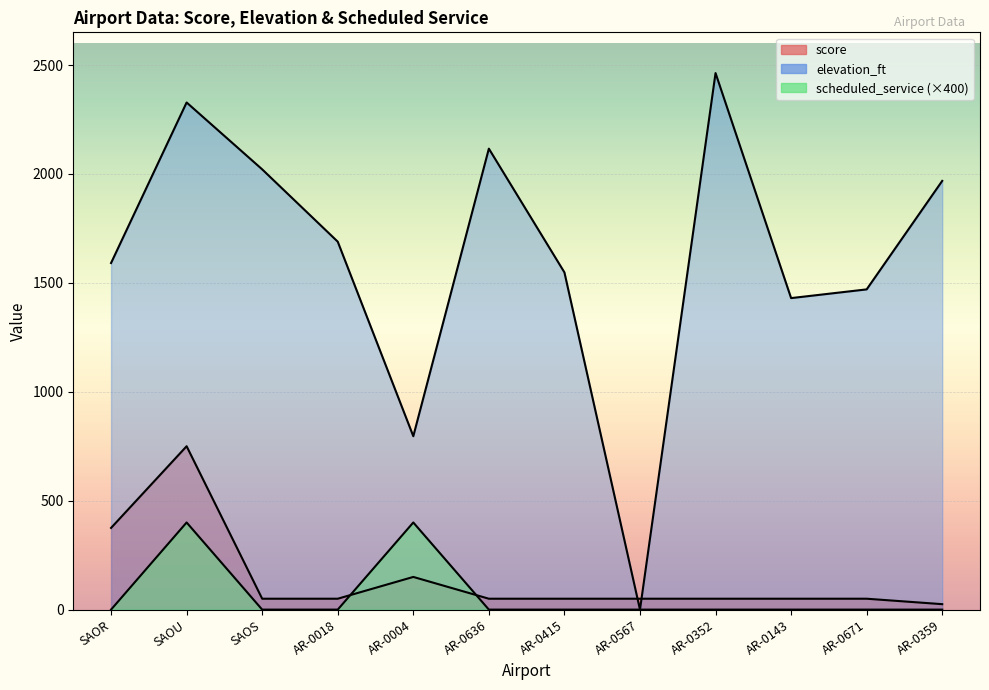

Reading left to right, list all the values displayed in this chart.

score: 375	750	50	50	150	50	50	50	50	50	50	25
elevation_ft: 1591	2328	2021	1689	796	2116	1548	0	2463	1430	1470	1968
scheduled_service: 0	400	0	0	400	0	0	0	0	0	0	0